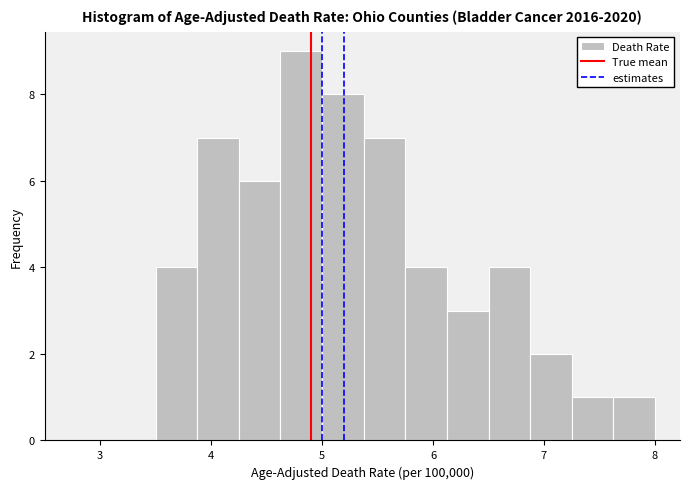

Around what value on the x-axis is the tallest bar? Give the approximate position of its centre, as read against the axis.

4.8